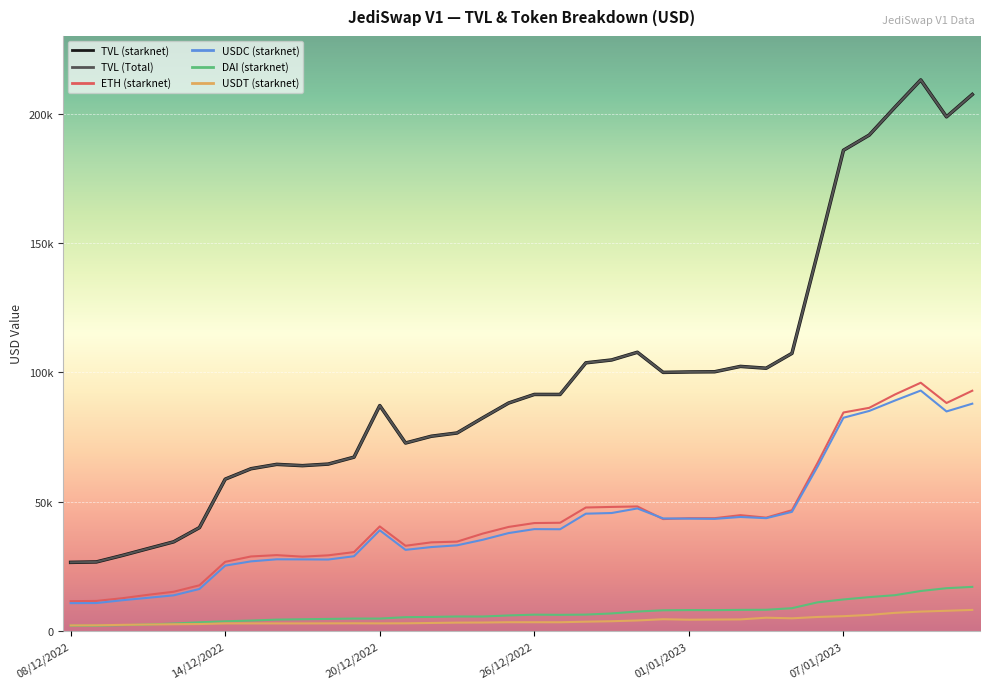

At which category does USDT (starknet) reach its first local valley?

17/12/2022